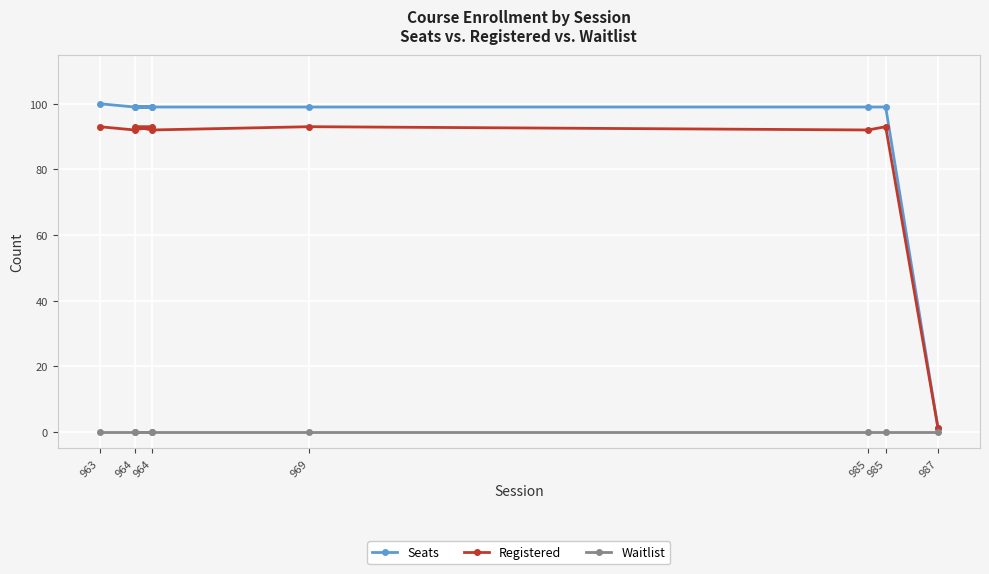

What is the difference between the maximum and minimum values in the Seats series?

99